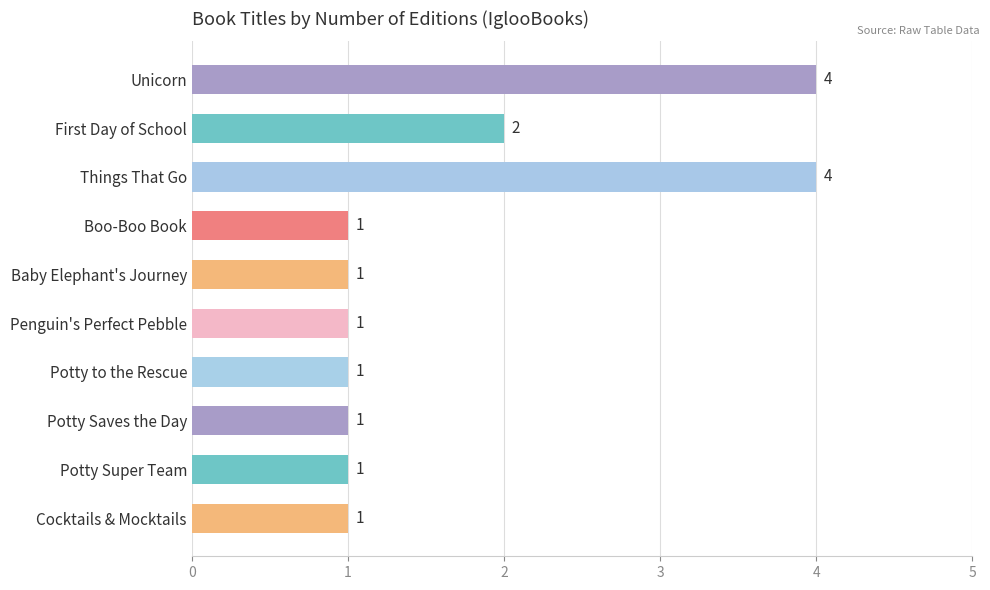

What is the greatest value displayed?

4